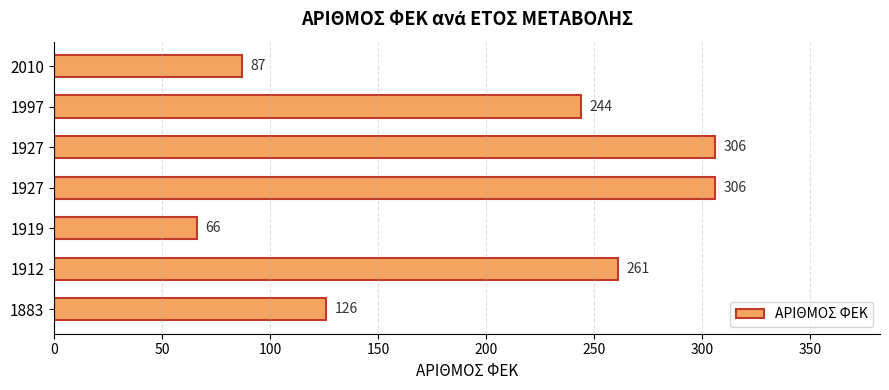

Count the number of categories in the chart.

7